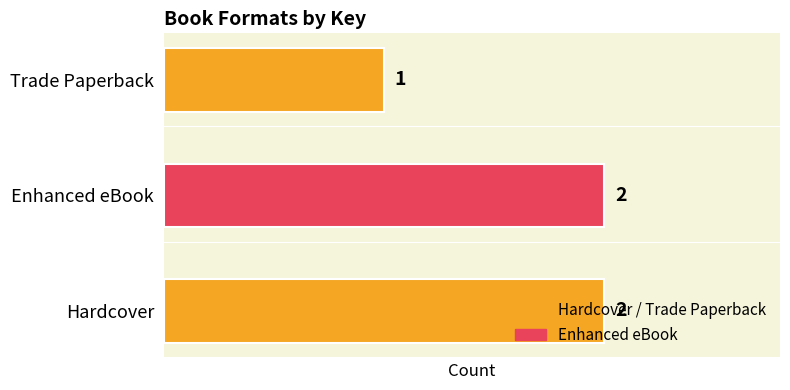

What is the smallest value displayed?

1